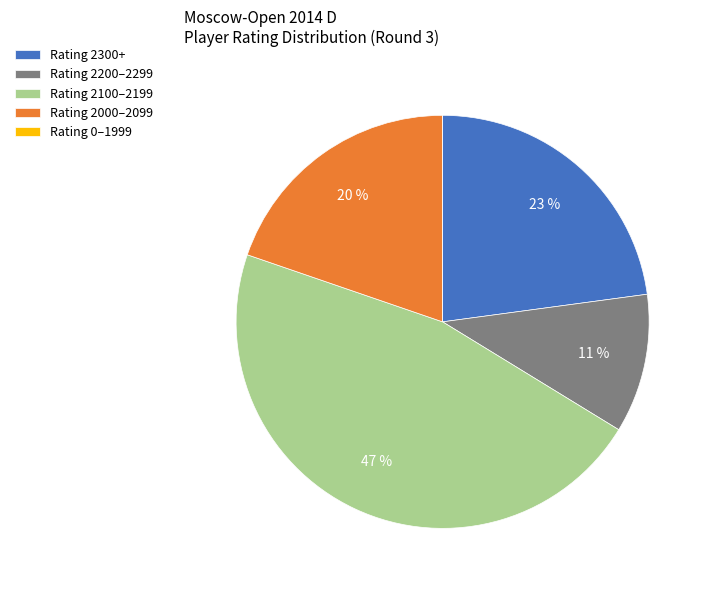

True or false: Rating 2300+ accounts for 23% of the total.

True